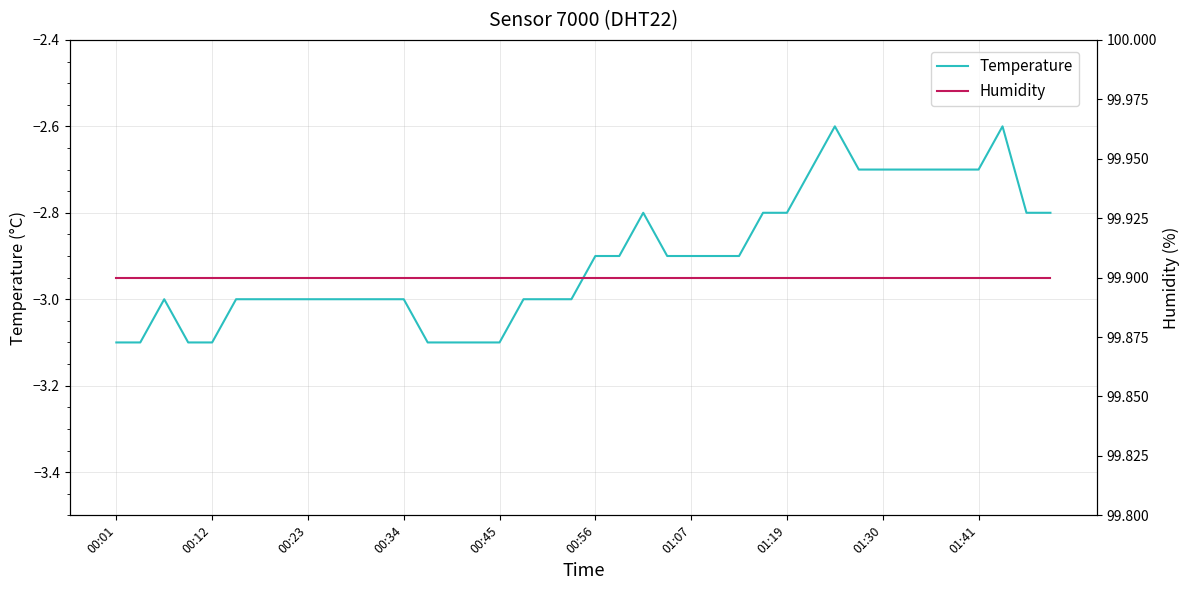

Is it true that Temperature equals -2.8 at 27?

True